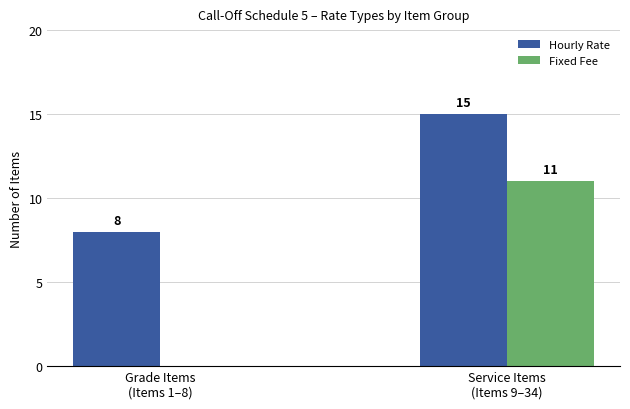

What is the sum of the Fixed Fee values at Grade Items
(Items 1–8) and Service Items
(Items 9–34)?

11